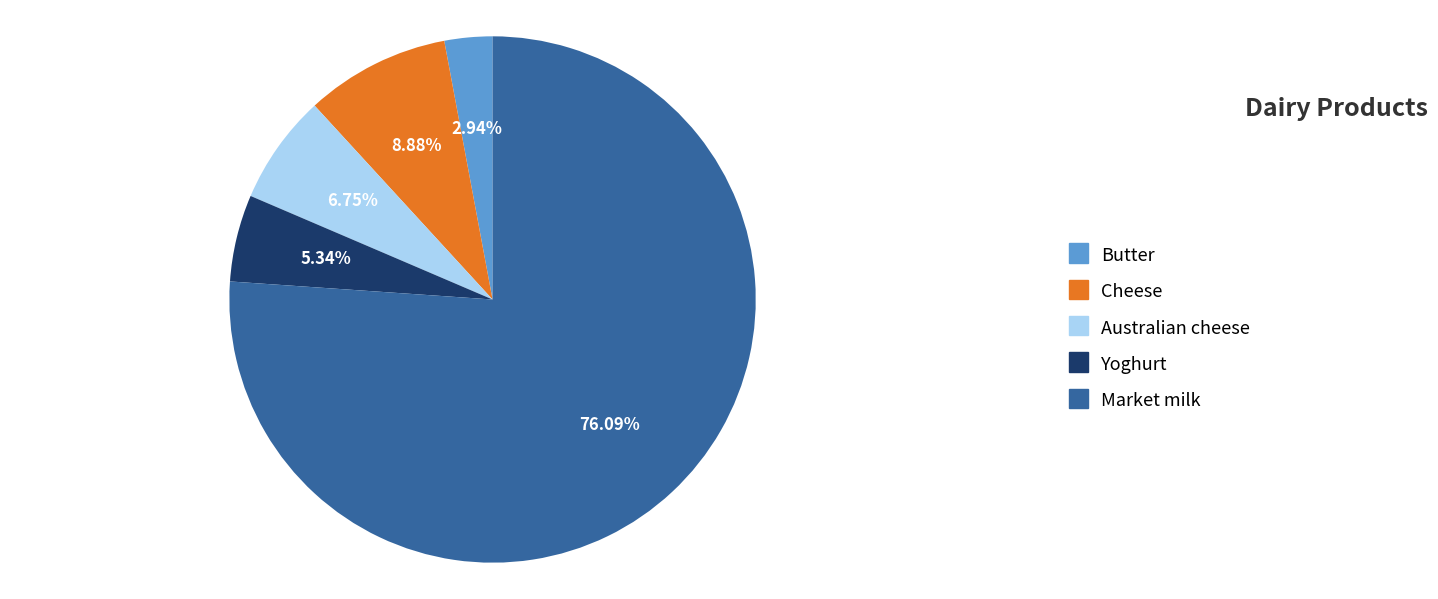

What percentage is the Market milk slice, to the nearest percent?

76%